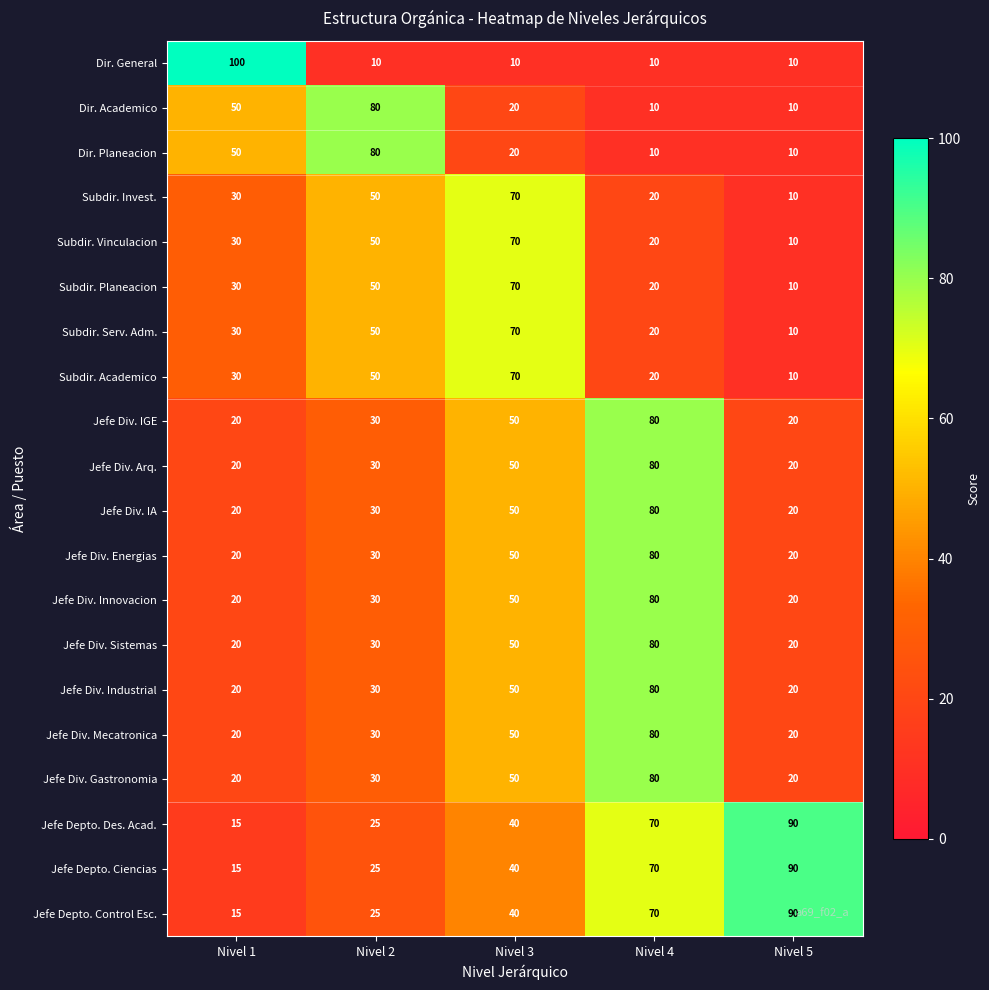

What is the average value of the Jefe Div. Innovacion series?

40